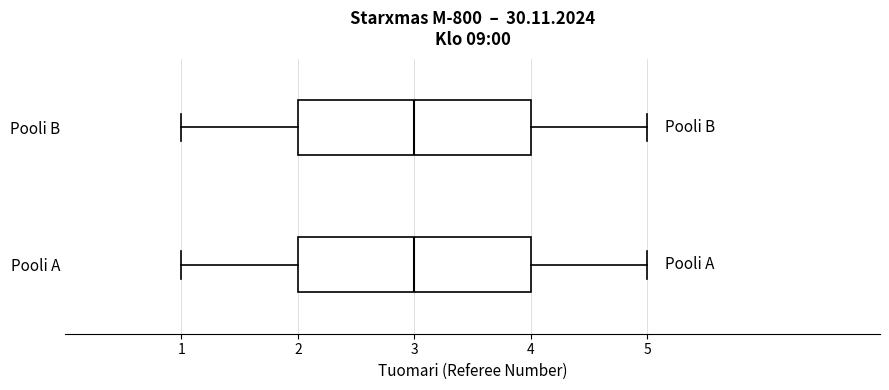

Reading bottom to top, read every box against the x-axis: the position of its median line, the range the box covers, and the ends of its whiskers. The values are not printed on the chart, so give them approximately, as read against the axis.

Pooli A: median 3, box 2 to 4, whiskers 1 to 5
Pooli B: median 3, box 2 to 4, whiskers 1 to 5